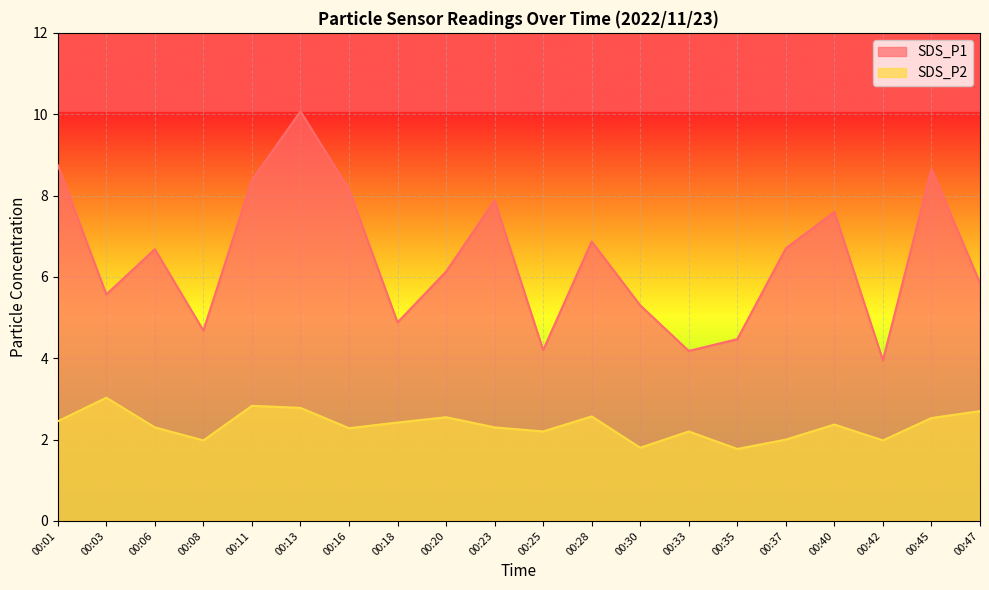

What is the maximum value for SDS_P2?

3.0